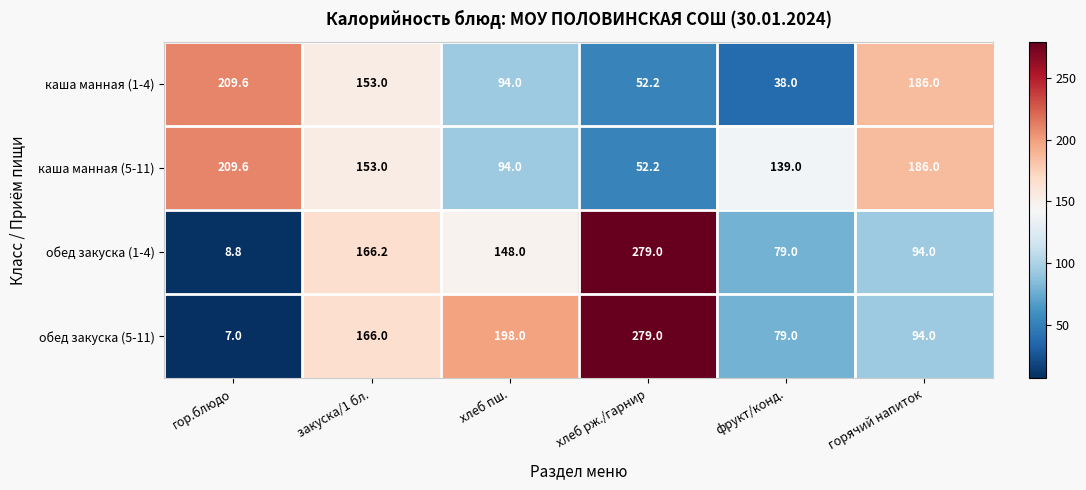

What is the spread (max minus min) of values at гор.блюдо?

202.6